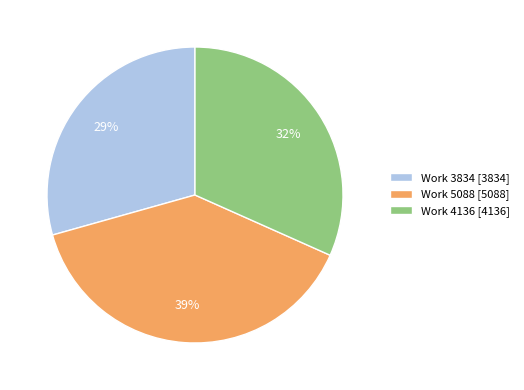

Is it true that Work 5088 is 39% of the pie?

True